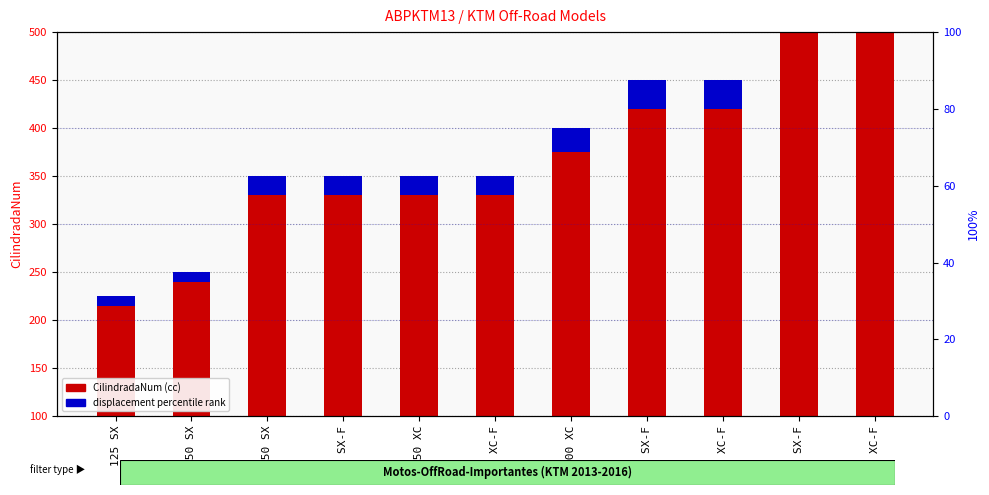

What is the difference between the second highest and minimum values in the displacement rank series?

30